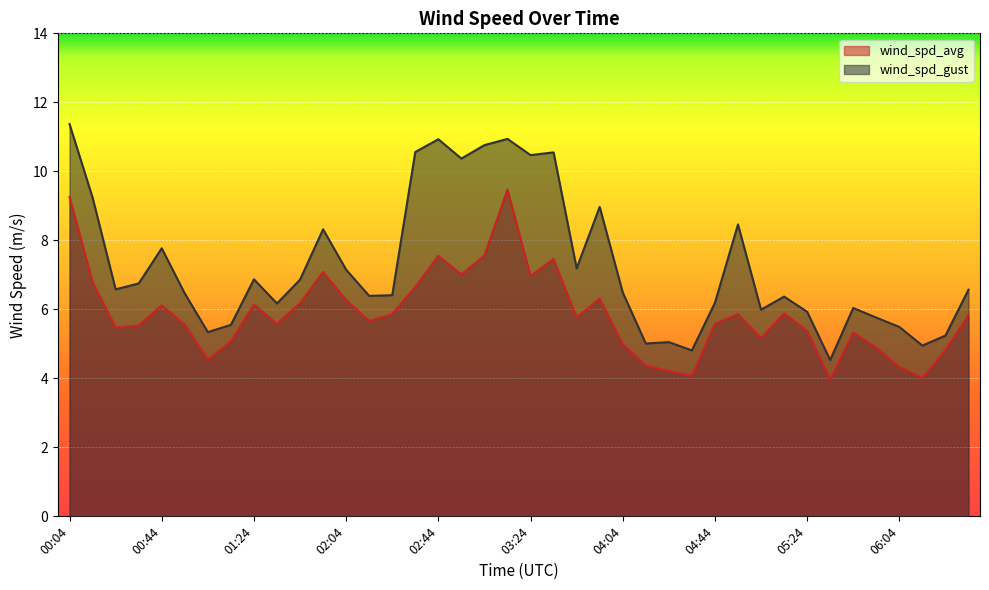

The wind_spd_gust series shows 9.0 at 03:54. True or false?

True